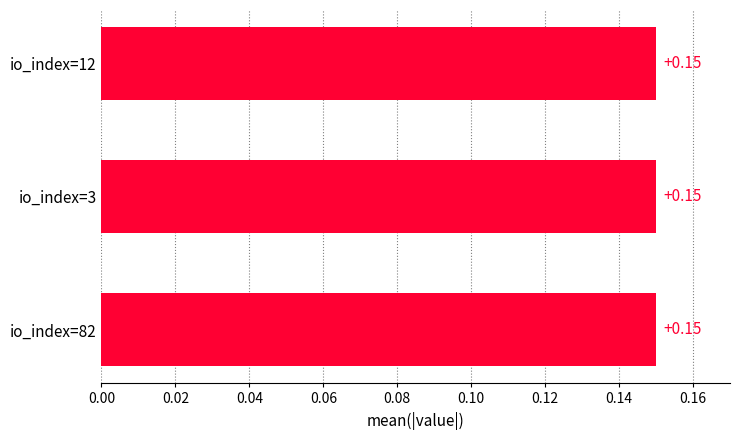

What is the sum of the values at io_index=3 and io_index=82?

0.3